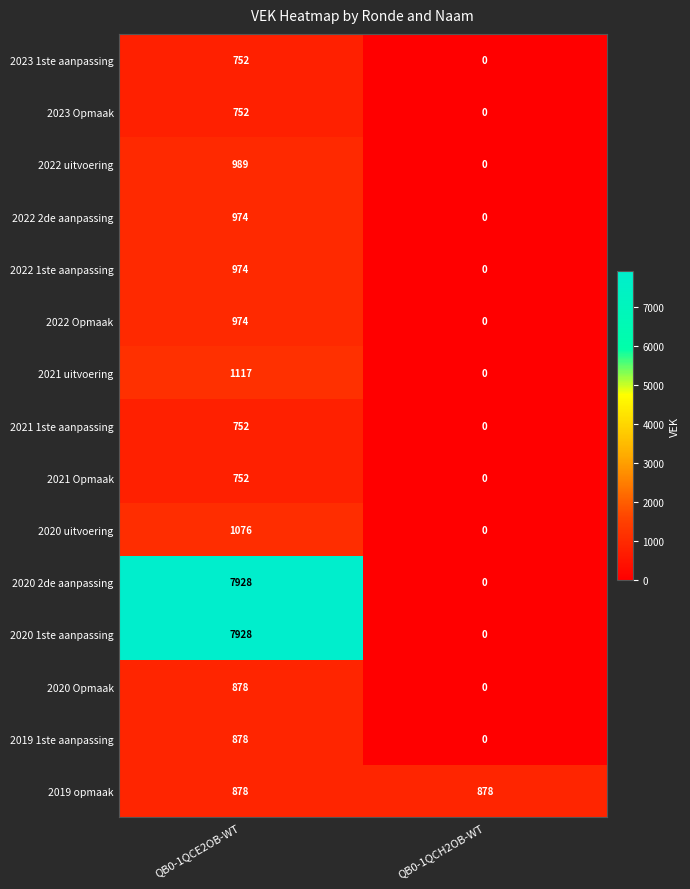

What is the difference between the highest and lowest values at QB0-1QCH2OB-WT?

878